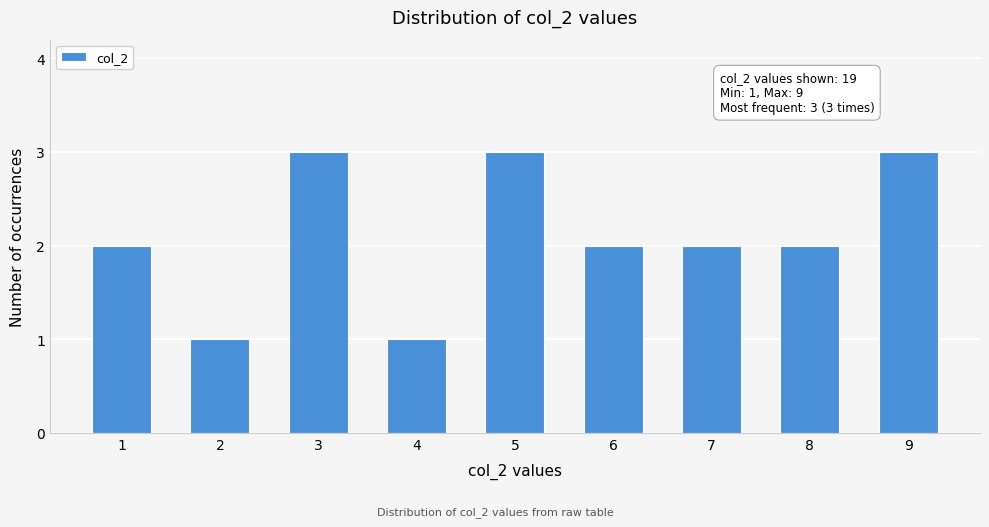

Reading left to right, what are all the values shown in this chart?

1=2	2=1	3=3	4=1	5=3	6=2	7=2	8=2	9=3